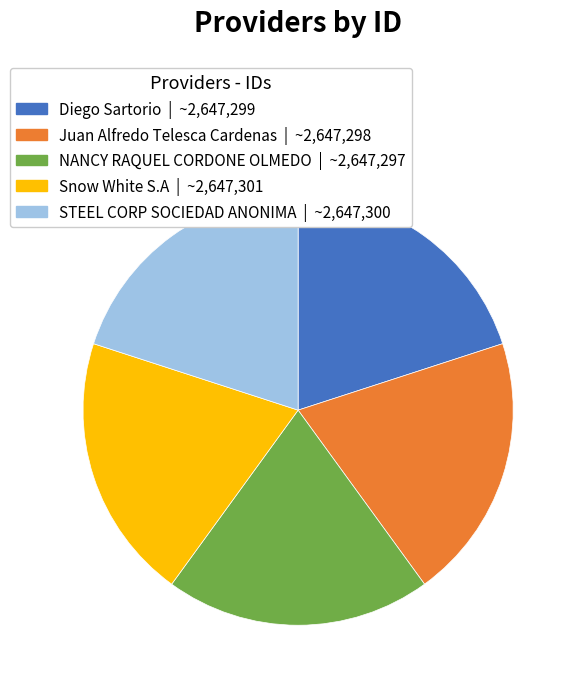

Do Snow White S.A and NANCY RAQUEL CORDONE OLMEDO together represent more than half of the pie?

No